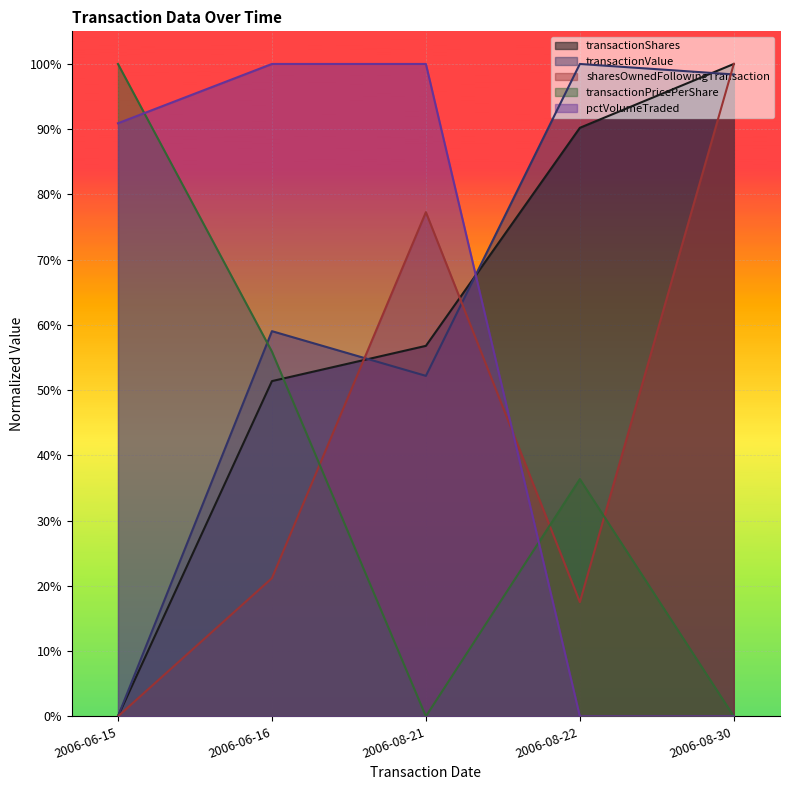

How many distinct data groups are displayed?

5